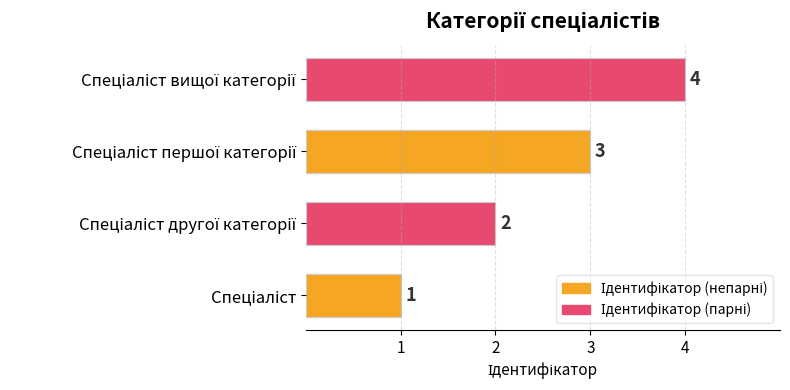

What is the difference between the maximum and minimum values?

3